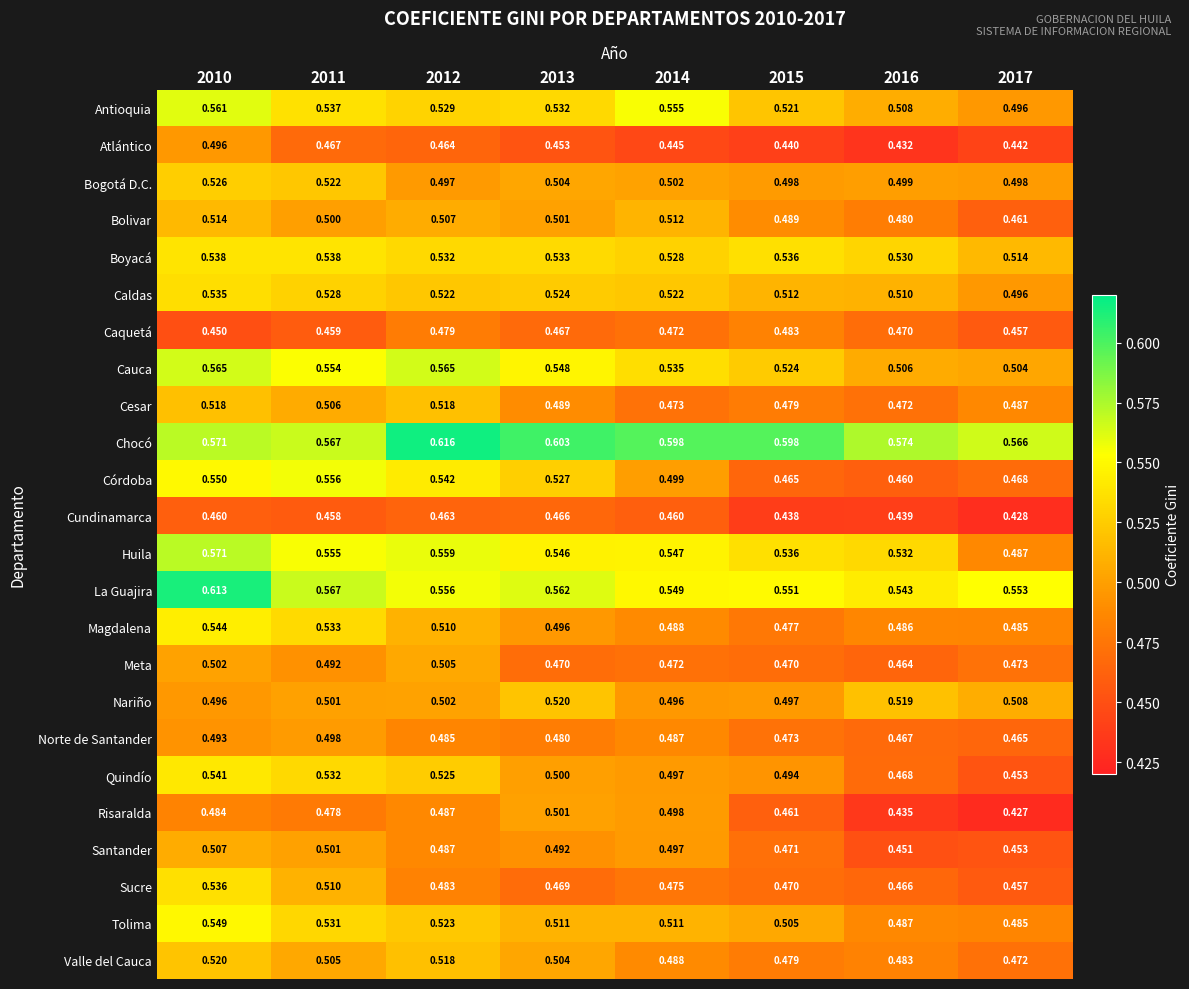

At which category is the sum across all series the highest?

2010